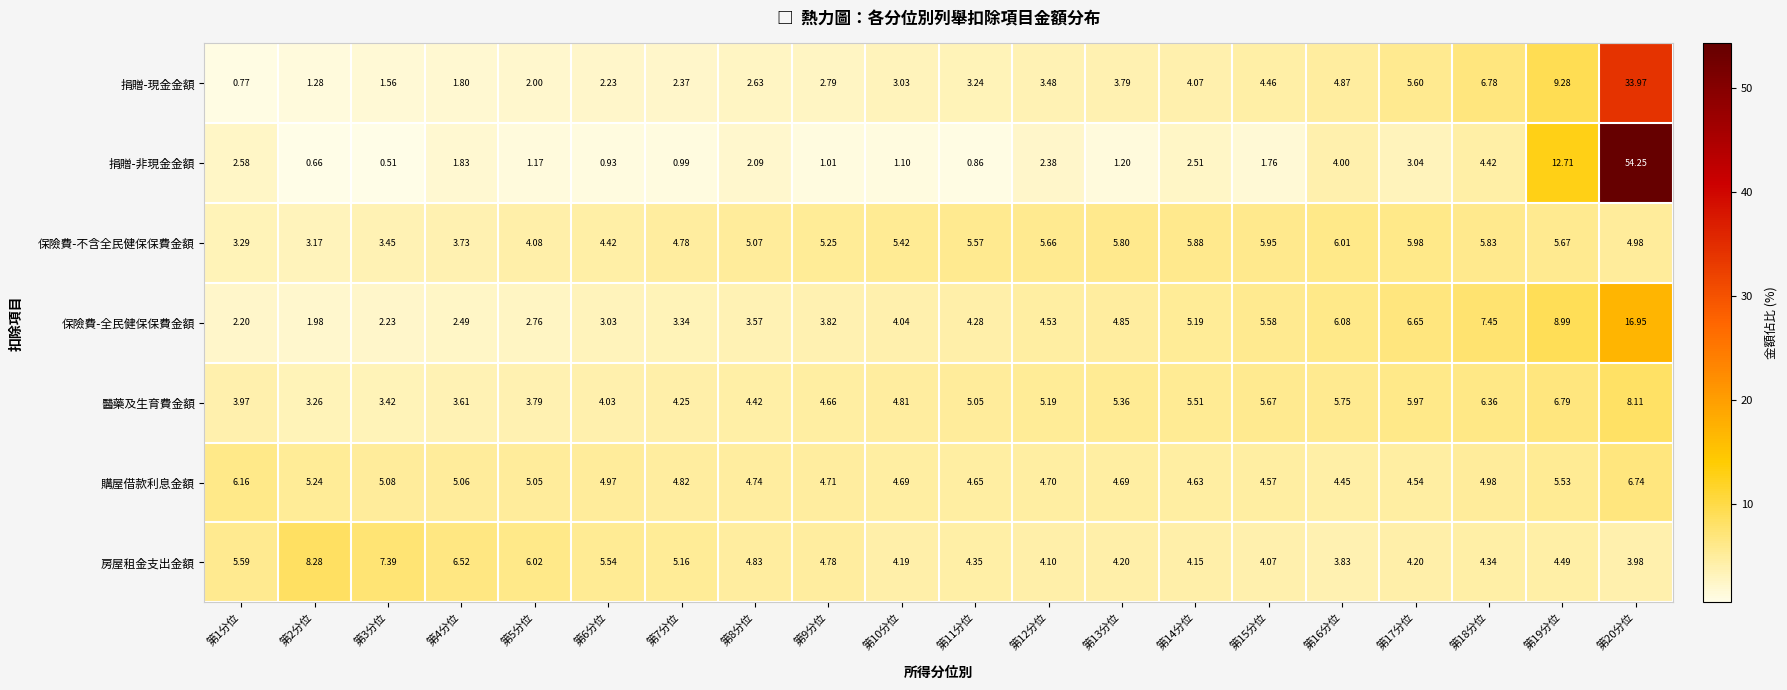

Rank the series at 第17分位 from lowest to highest value.

捐贈-非現金金額, 房屋租金支出金額, 購屋借款利息金額, 捐贈-現金金額, 醫藥及生育費金額, 保險費-不含全民健保保費金額, 保險費-全民健保保費金額